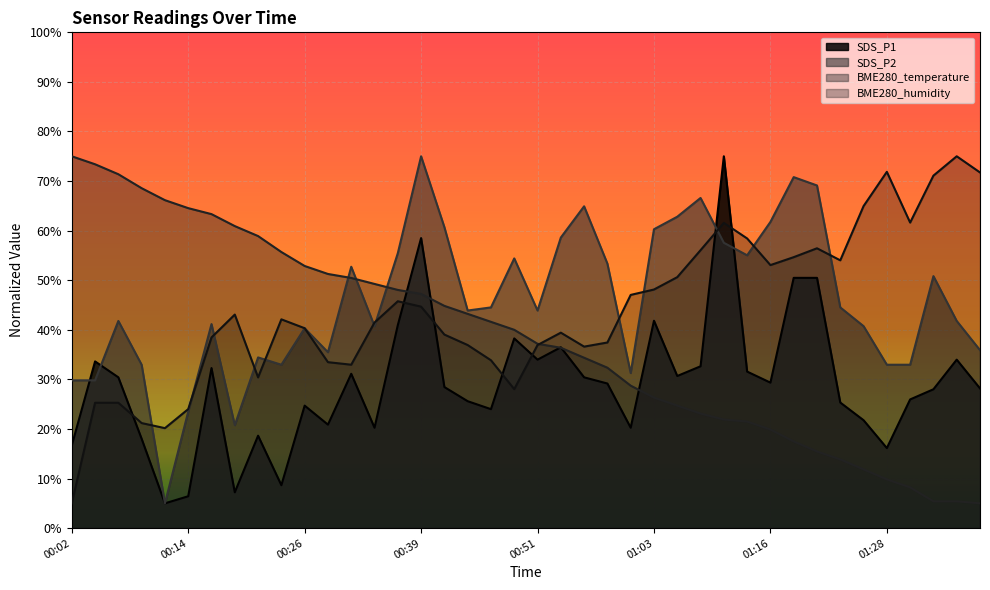

Rank the categories by BME280_humidity value from highest to lowest.

01:35, 01:28, 01:38, 01:33, 01:26, 01:30, 01:11, 01:13, 01:21, 01:08, 01:18, 01:23, 01:16, 01:06, 01:03, 01:01, 00:36, 00:39, 00:19, 00:24, 00:34, 00:26, 00:53, 00:41, 00:16, 00:58, 00:44, 00:51, 00:56, 00:46, 00:29, 00:31, 00:21, 00:49, 00:04, 00:07, 00:14, 00:09, 00:12, 00:02